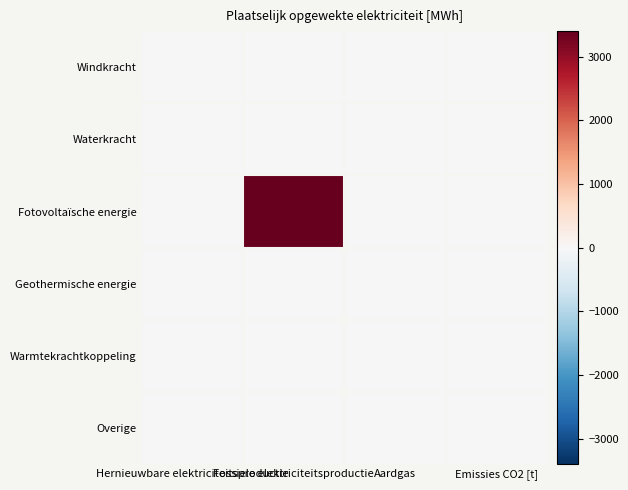

Between Fossiele elektriciteitsproductie and Hernieuwbare elektriciteitsproductie, which is larger?

Fossiele elektriciteitsproductie